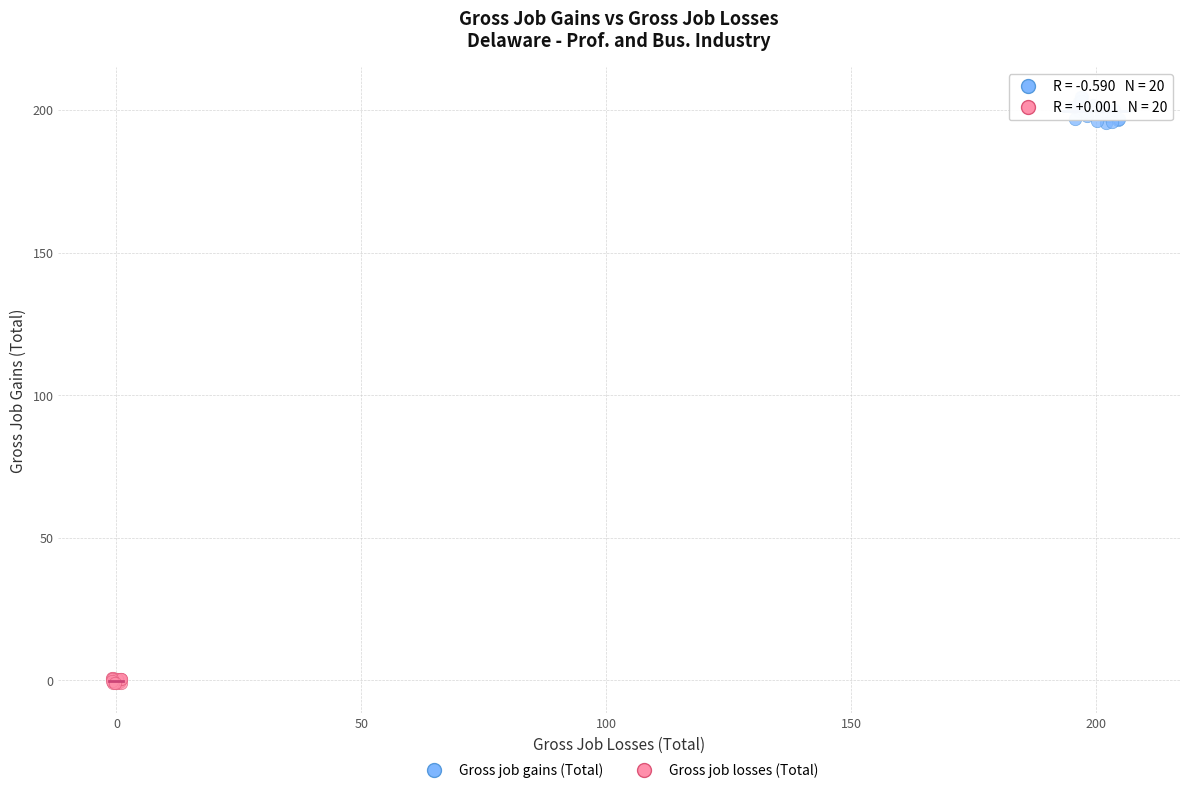

Which series reaches the maximum Y coordinate?

Gross job gains (Total)